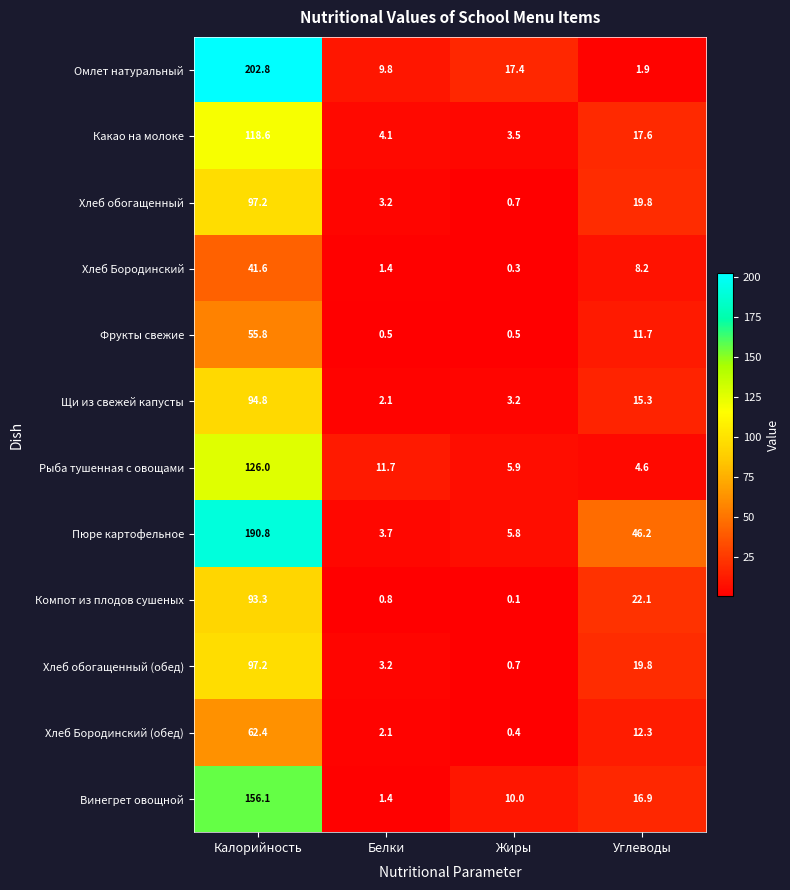

How many data points in Рыба тушенная с овощами are less than 11?

2